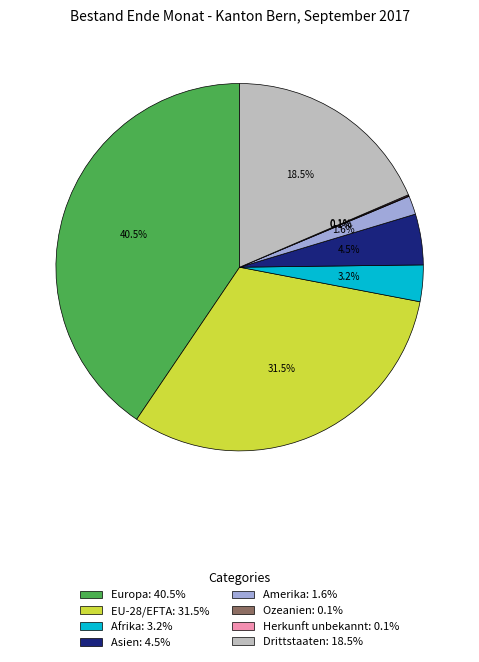

To the nearest percent, what is the combined percentage of Europa and Afrika?

44%